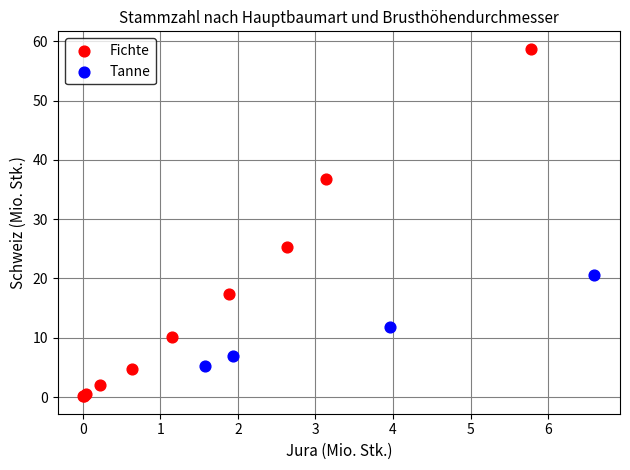

Which series contains the highest Y value?

Fichte